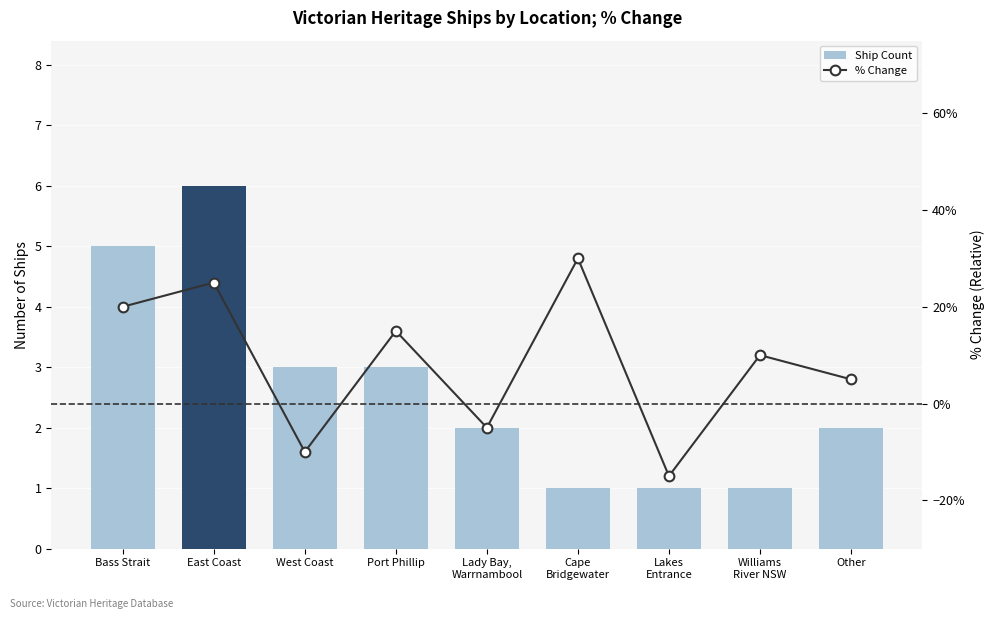

What is the difference between the second highest and minimum values in the Ship Count series?

4